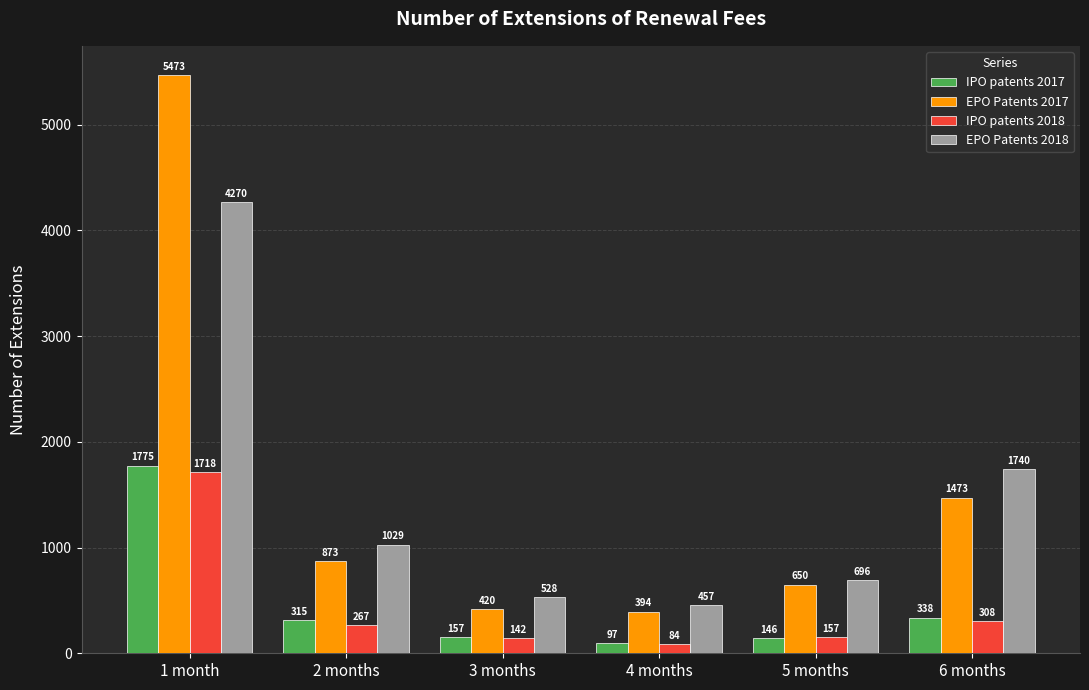

What is the label of the 3rd bar from the right?

4 months